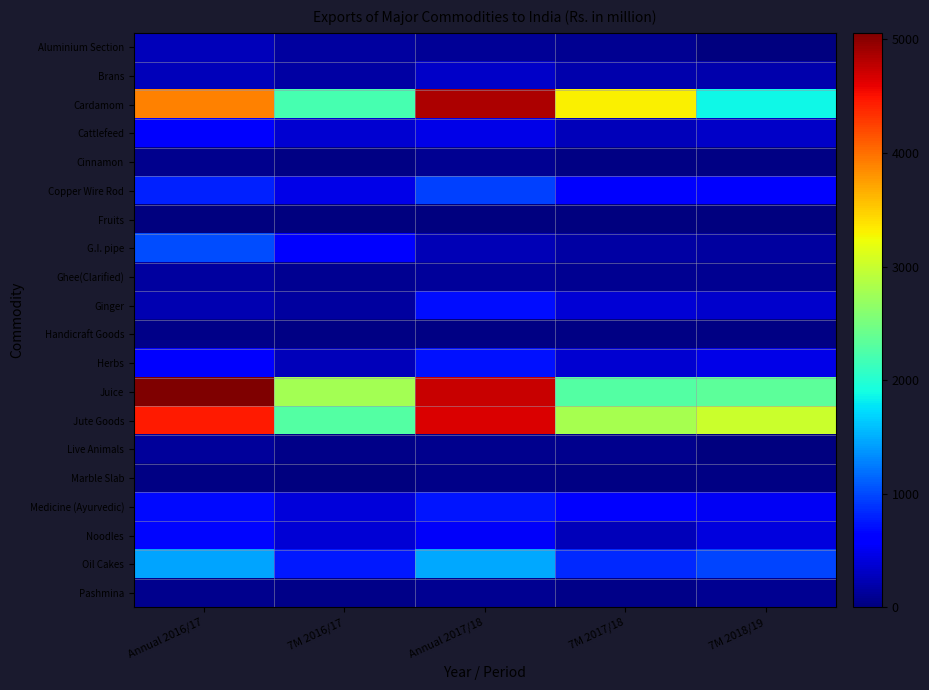

Rank the series at 7M 2018/19 from lowest to highest value.

Aluminium Section, Fruits, Live Animals, Handicraft Goods, Marble Slab, Cinnamon, Ghee(Clarified), Pashmina, G.I. pipe, Brans, Cattlefeed, Ginger, Noodles, Herbs, Medicine (Ayurvedic), Copper Wire Rod, Oil Cakes, Cardamom, Juice, Jute Goods